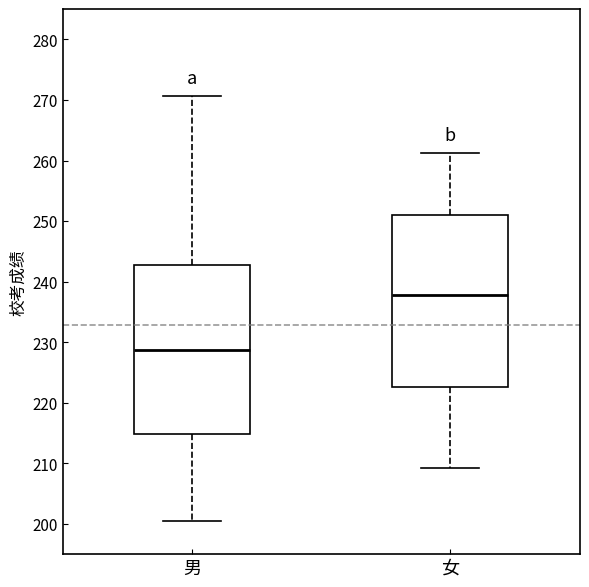

Which box has the lowest median line?

男